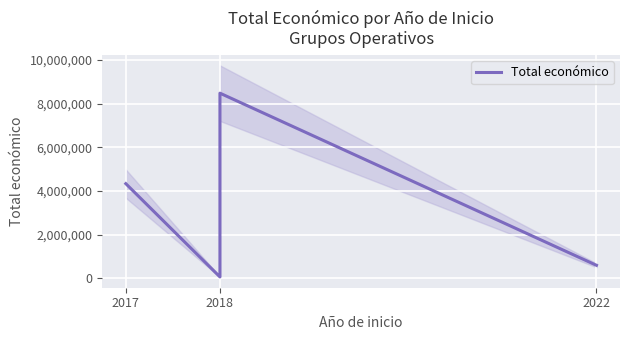

What is the greatest value displayed?

8484999